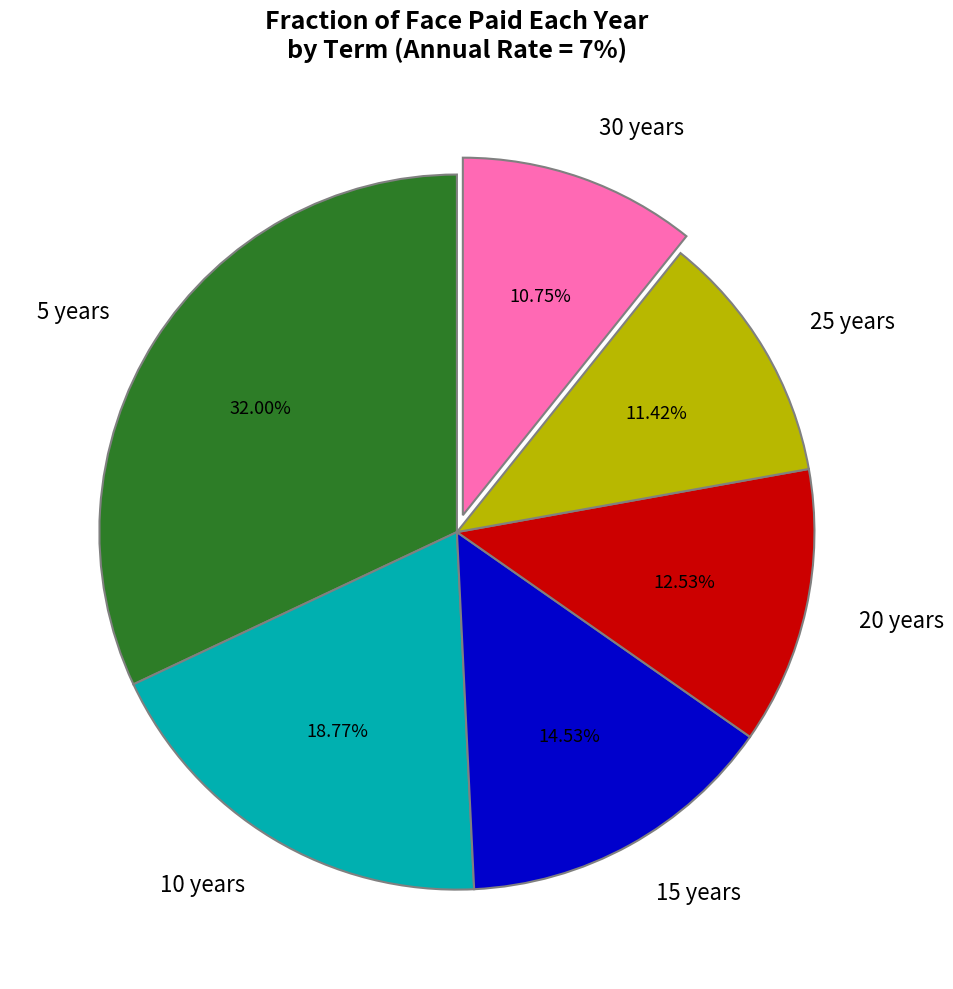

To the nearest percent, what is the average slice percentage?

17%